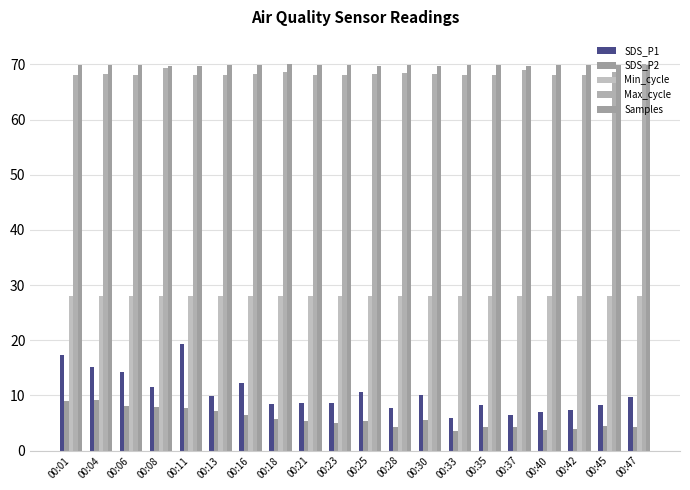

True or false: SDS_P2 has a value of 8.1 at 00:06.

True